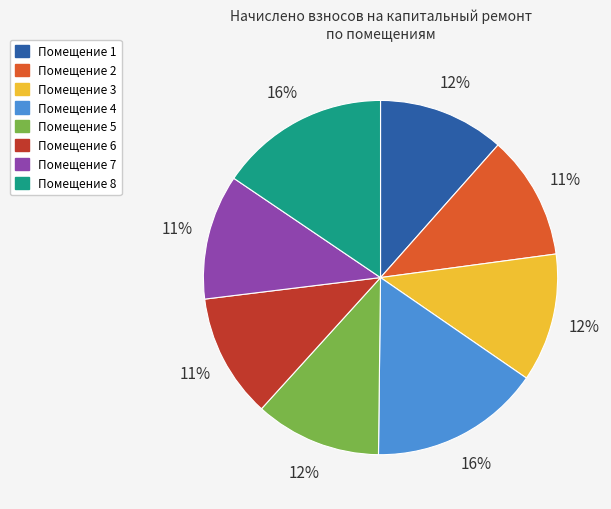

Is there a majority slice in this chart?

No